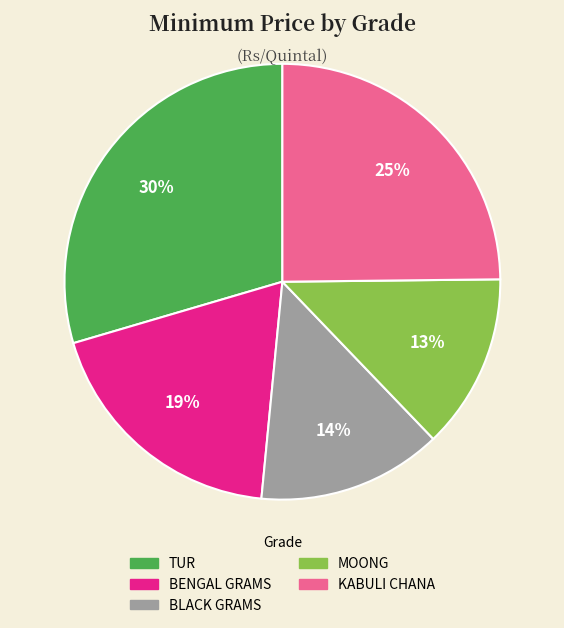

Rank the categories by value from lowest to highest.

MOONG, BLACK GRAMS, BENGAL GRAMS, KABULI CHANA, TUR